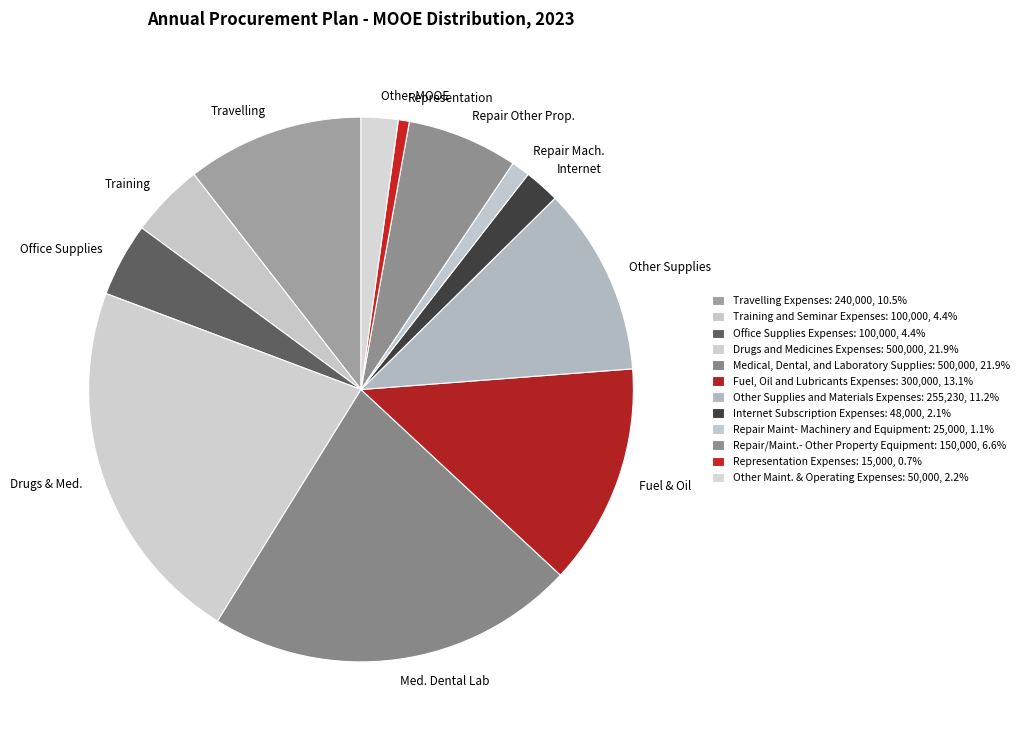

Approximately how many times larger is the value at Med. Dental Lab compared to Training?

5.0